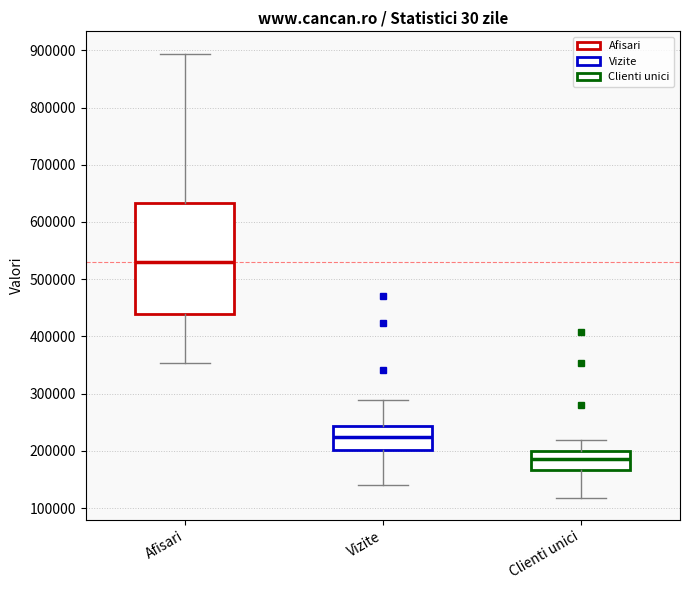

Reading left to right, transcribe this box plot: for each box, give where its median line is, the range the box spans, and where its two whiskers end, as read against the y-axis. The values are not printed on the chart, so give them approximately, as read against the axis.

Afisari: median 530000, box 440000 to 630000, whiskers 350000 to 890000
Vizite: median 220000, box 200000 to 240000, whiskers 140000 to 290000
Clienti unici: median 190000, box 170000 to 200000, whiskers 120000 to 220000